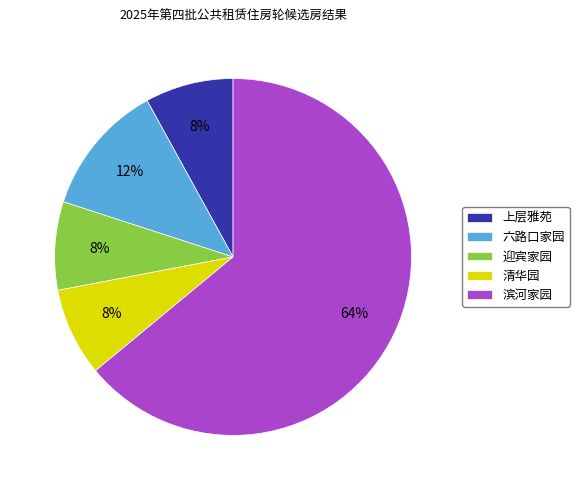

Do 滨河家园 and 上层雅苑 together represent more than half of the pie?

Yes